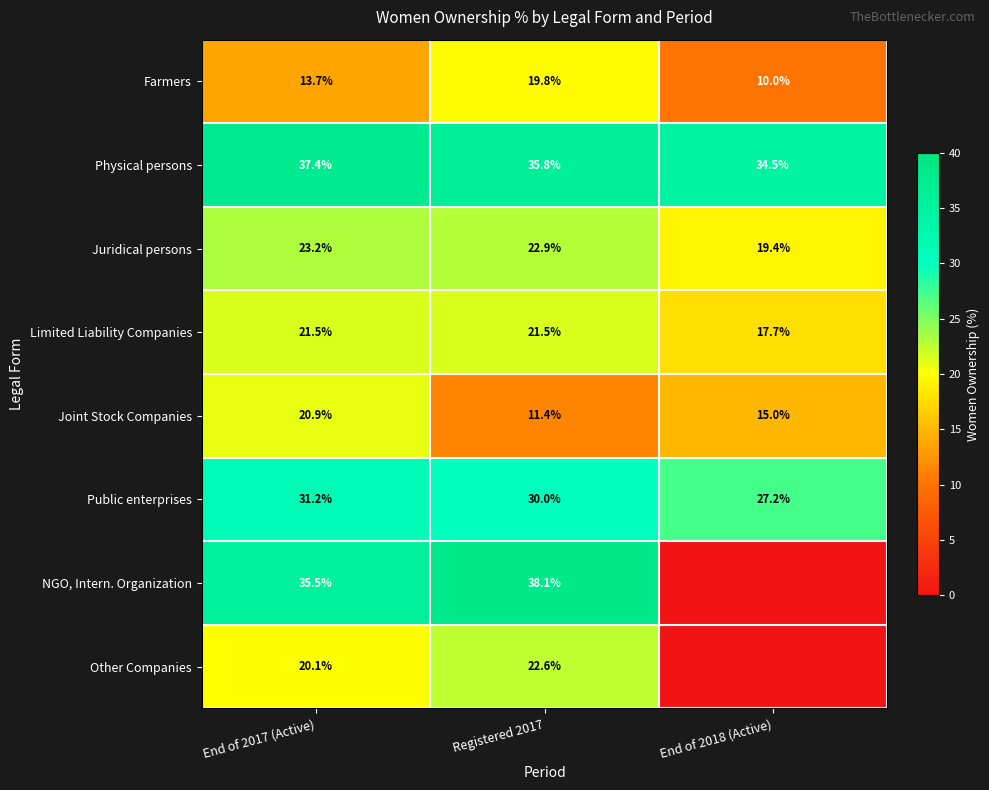

Where is Physical persons nearest to the value 35?

End of 2018 (Active)